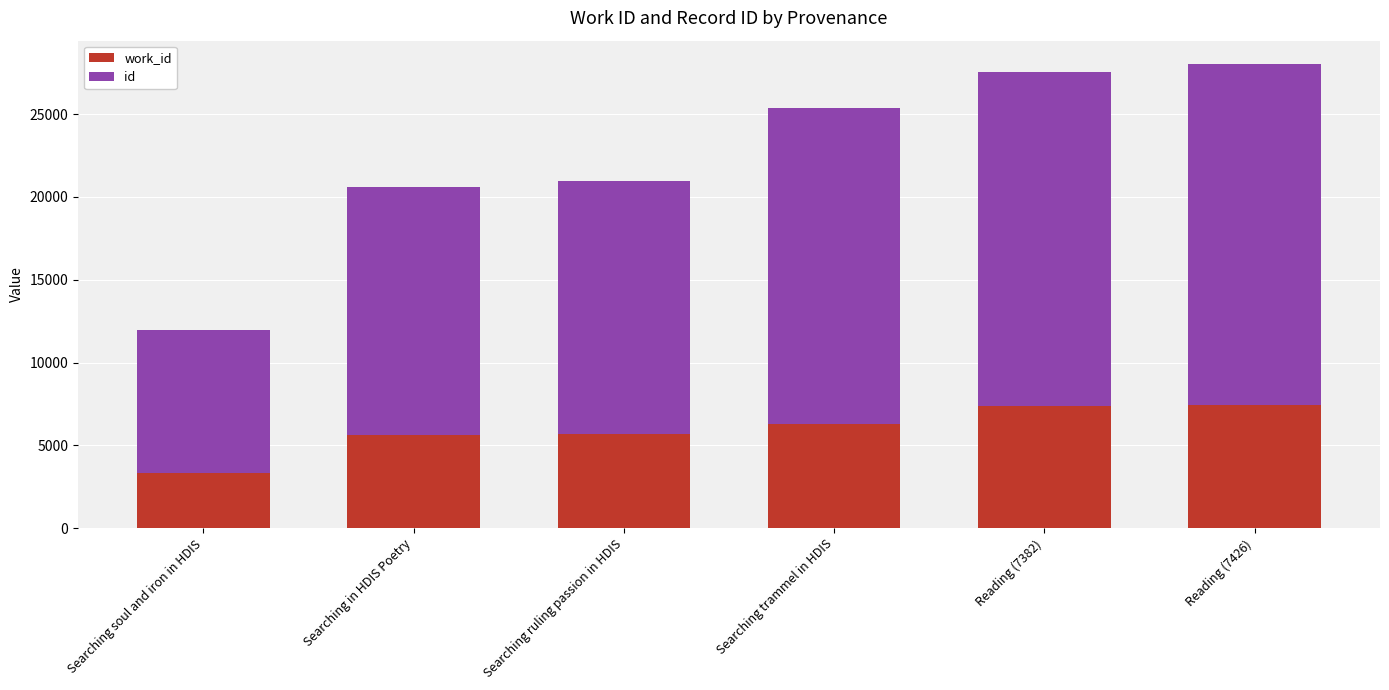

What is the total value across all series at Searching soul and iron in HDIS?

11973